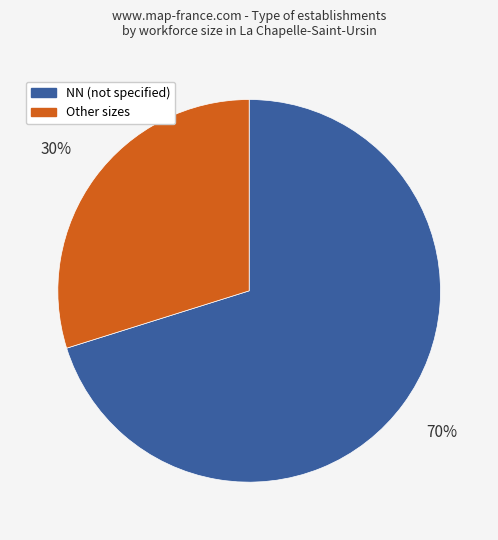

Does any single category account for the majority?

Yes